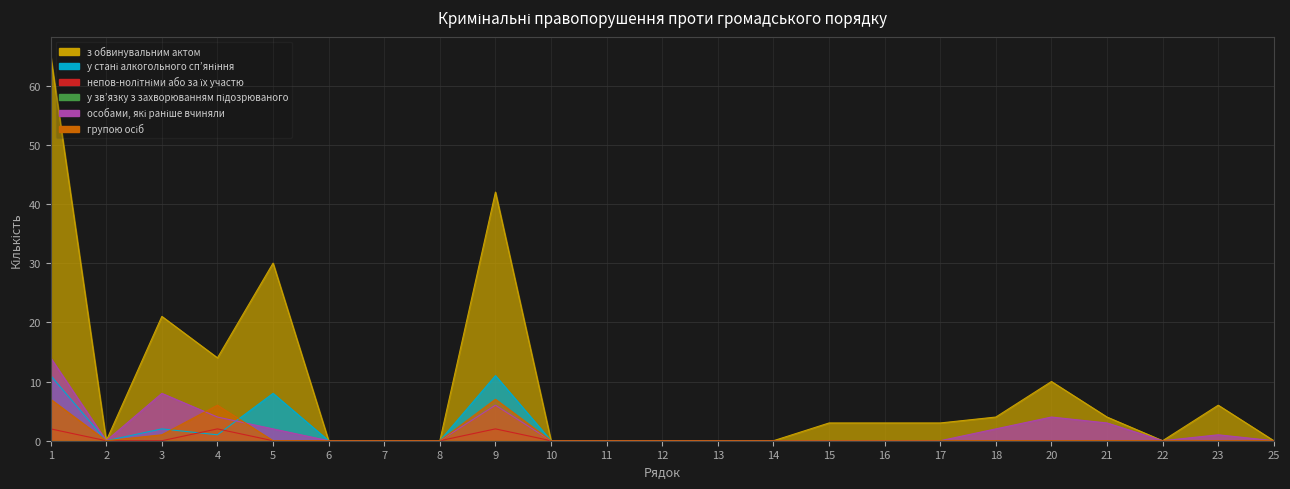

The value of у стані алкогольного сп’яніння at 14 is -4. True or false?

False